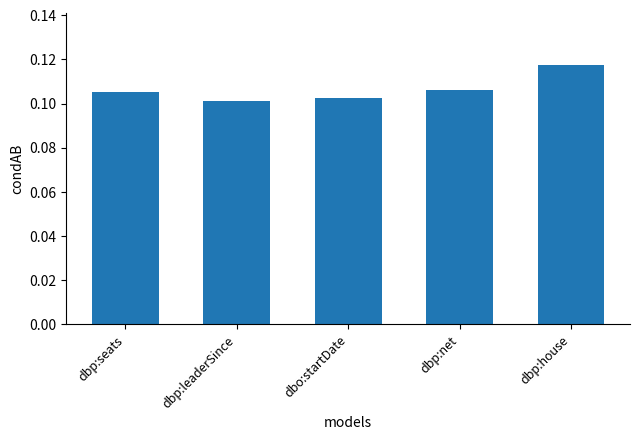

What is the sum of all values?

0.5